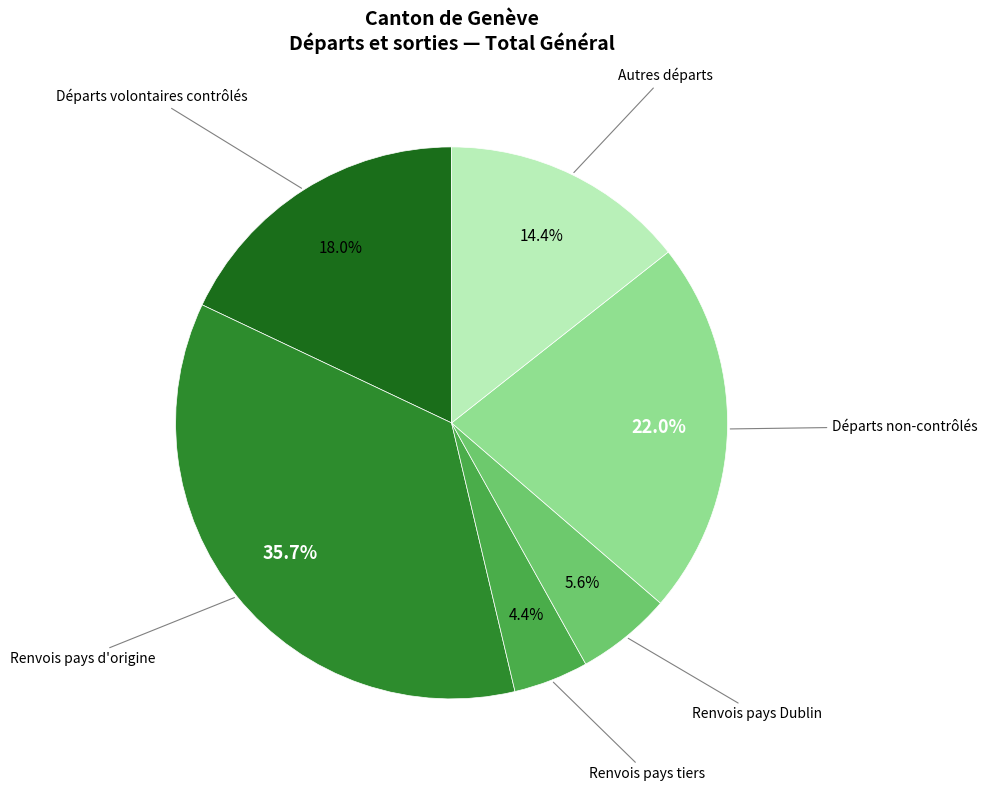

Count the number of slices in the pie.

6